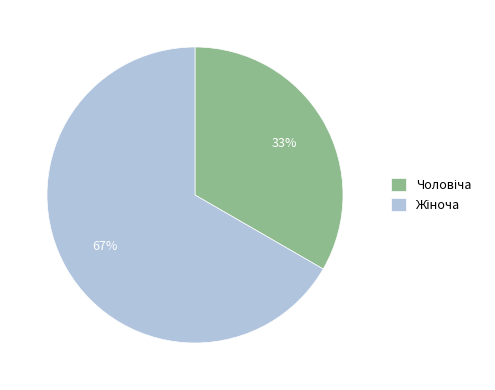

To the nearest percent, what is the average slice percentage?

50%